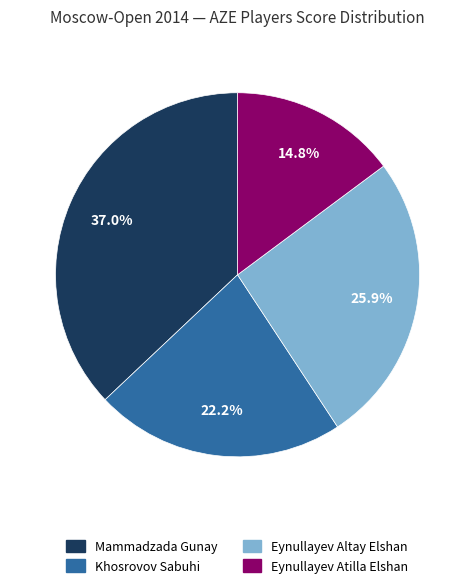

Which slice is the largest?

Mammadzada Gunay